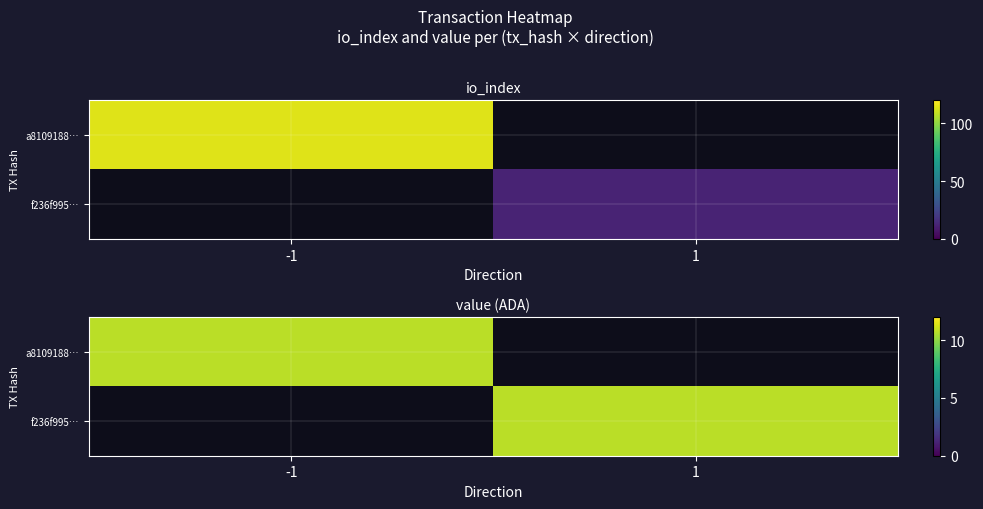

The f236f9959e742986ba49991680904954959552a series shows 12.0 at io_index. True or false?

True